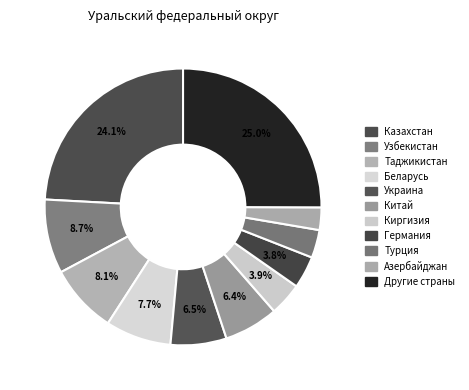

To the nearest percent, what is the difference between the Беларусь and Казахстан slice percentages?

16%